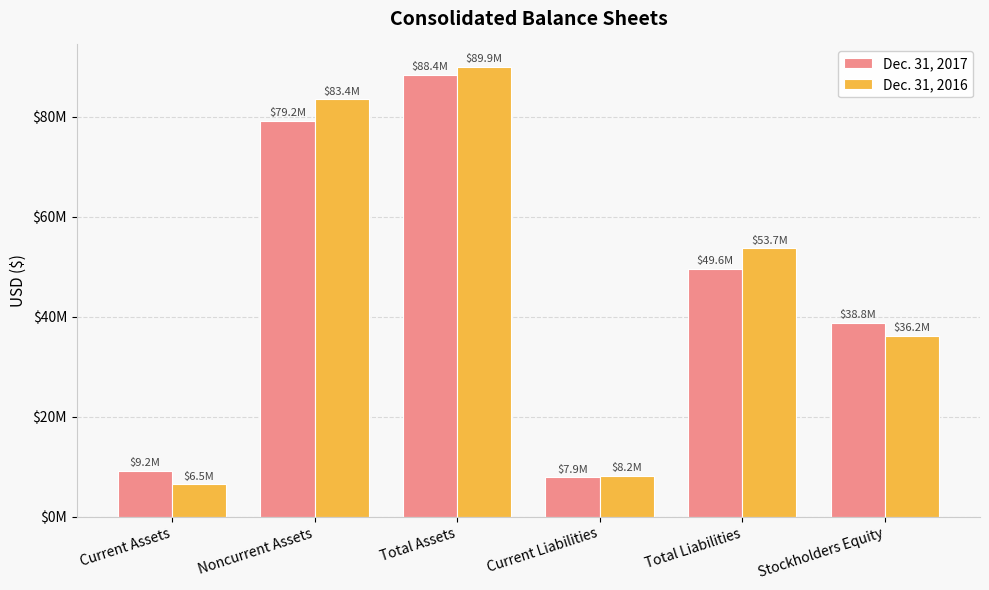

What are all the series names shown in the legend?

Dec. 31, 2017, Dec. 31, 2016